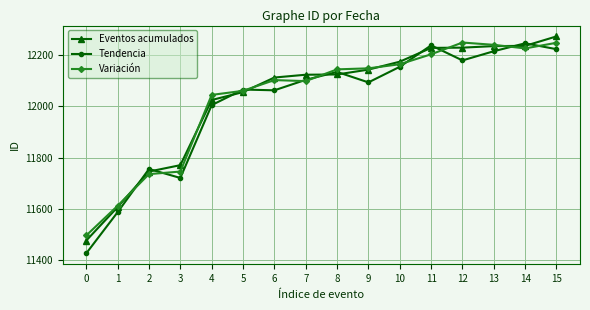

How many intersections are there between Eventos acumulados and Tendencia?

10